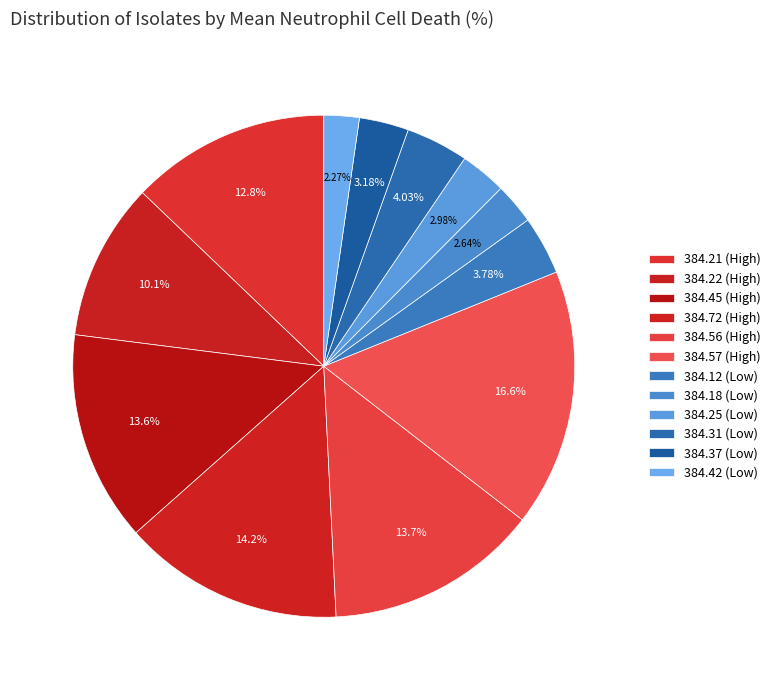

What percentage is NOT represented by 384.72 (High)?

85.8%